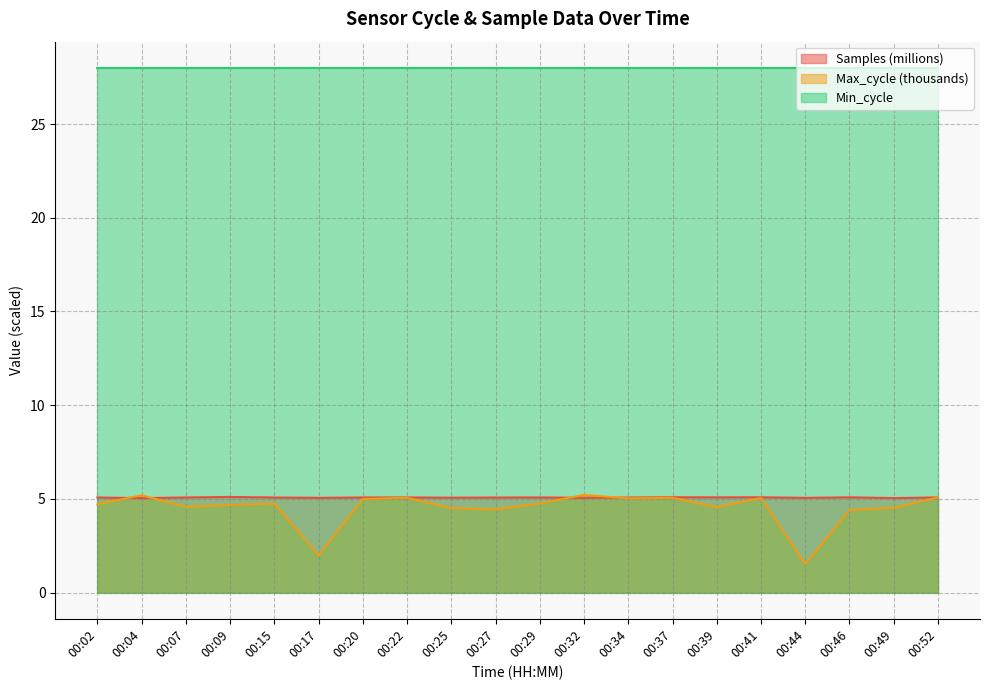

What is the difference between the maximum and minimum values in the Samples series?

0.1